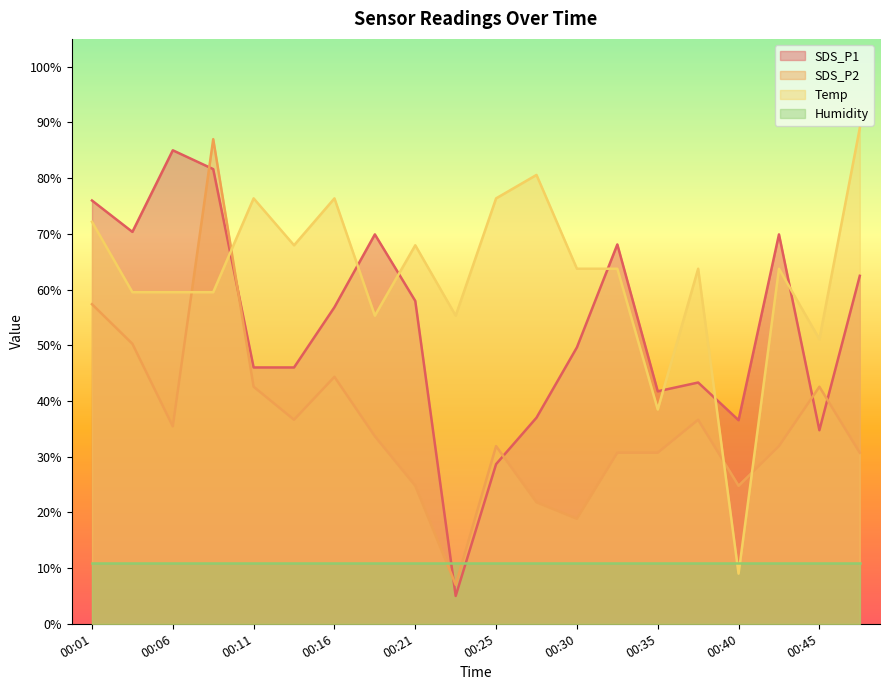

At which label does Temp reach its minimum?

00:40